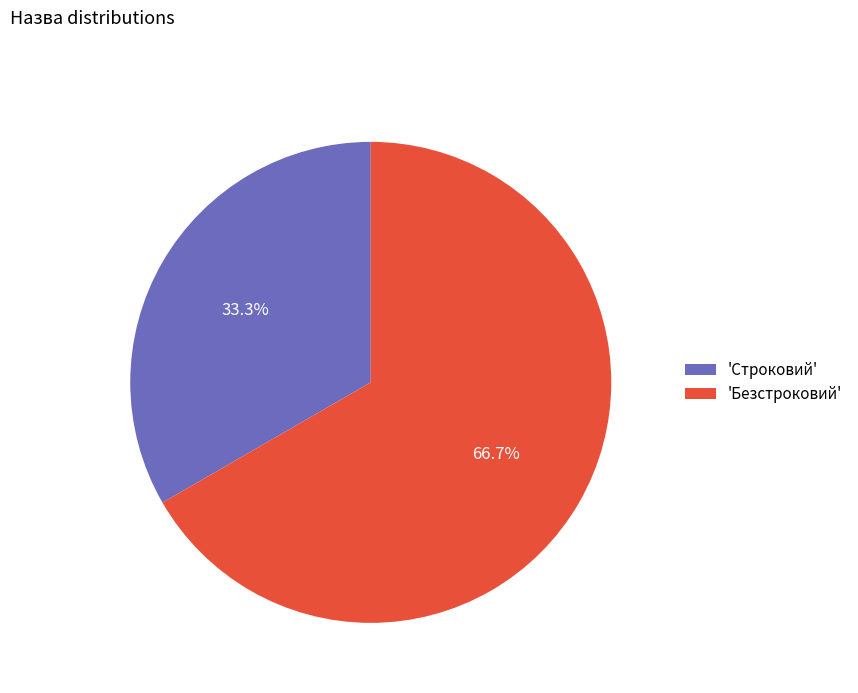

Which slice represents more than half of the pie?

'Безстроковий'